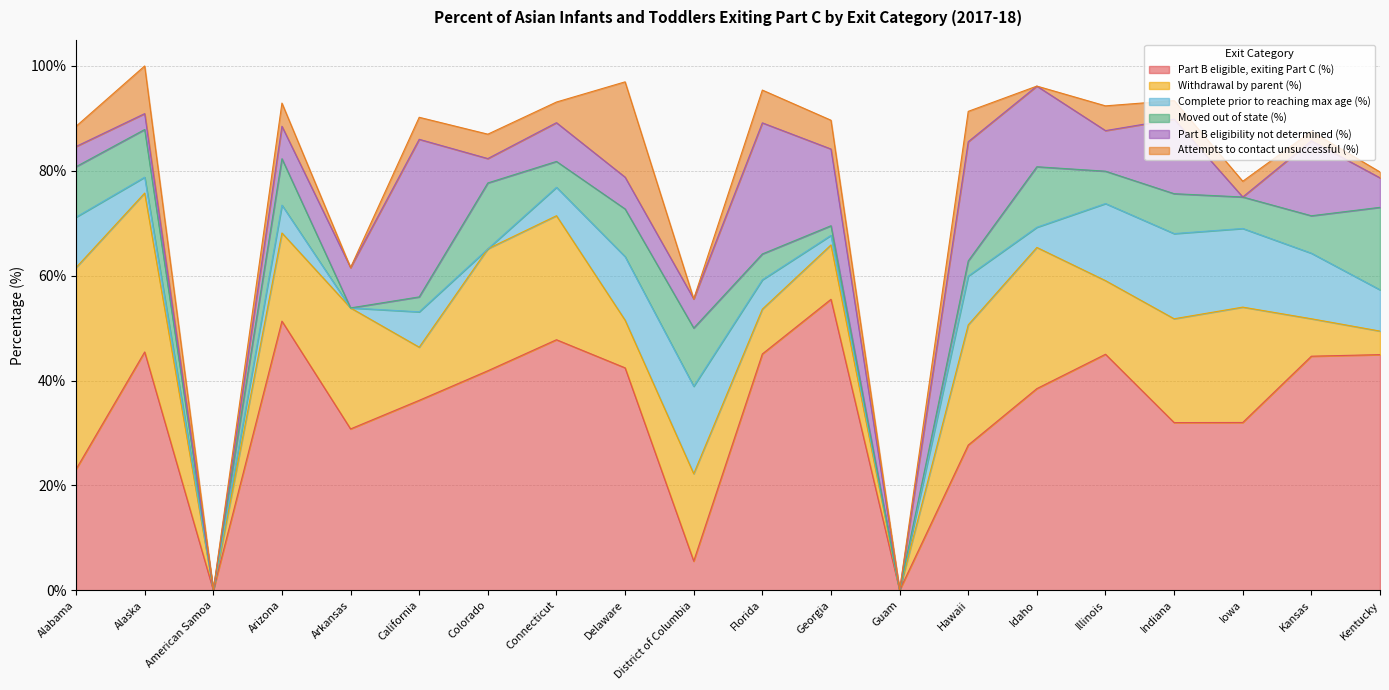

List the labels in order of Withdrawal by parent (%) value, largest first.

Alabama, Alaska, Idaho, Connecticut, Colorado, Arkansas, Hawaii, Iowa, Indiana, Arizona, District of Columbia, Illinois, Georgia, California, Delaware, Florida, Kansas, Kentucky, American Samoa, Guam